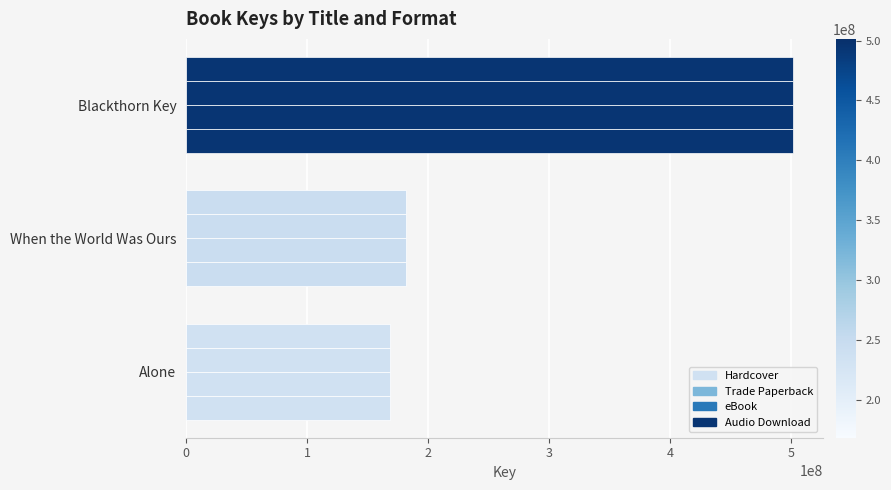

How many data points in Hardcover are less than 181737299?

1